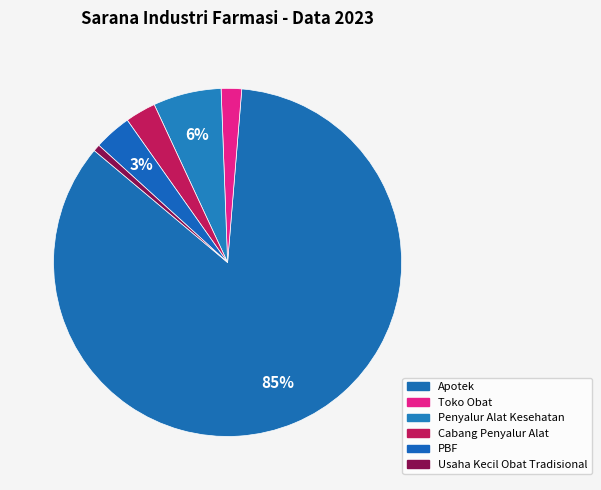

Which category has the smallest portion of the pie?

Usaha Kecil Obat Tradisional